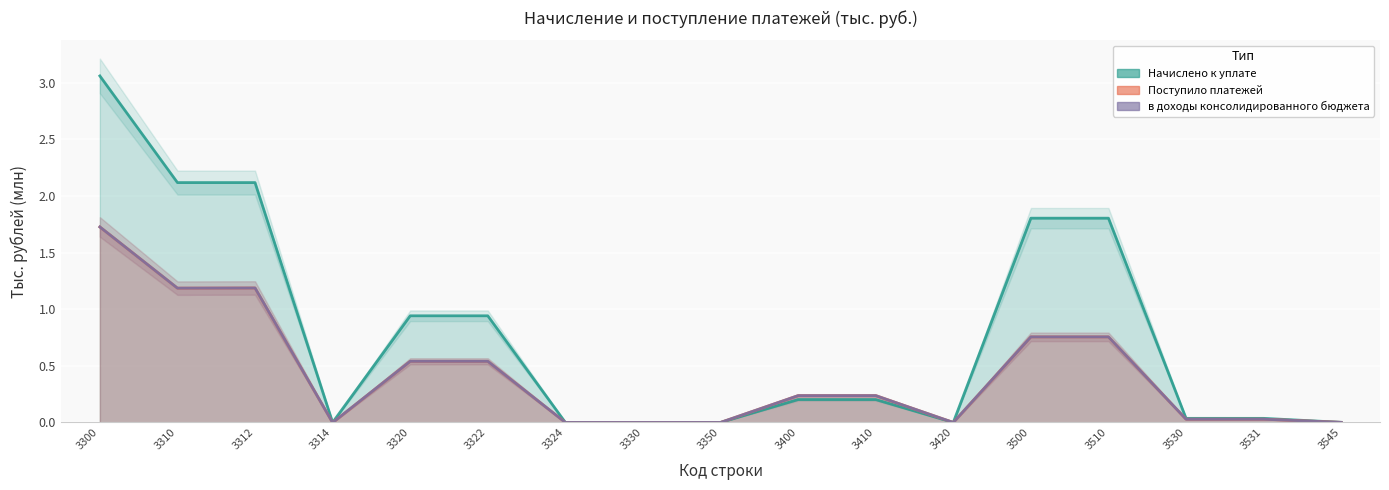

At which label does Начислено к уплате reach its peak?

3300